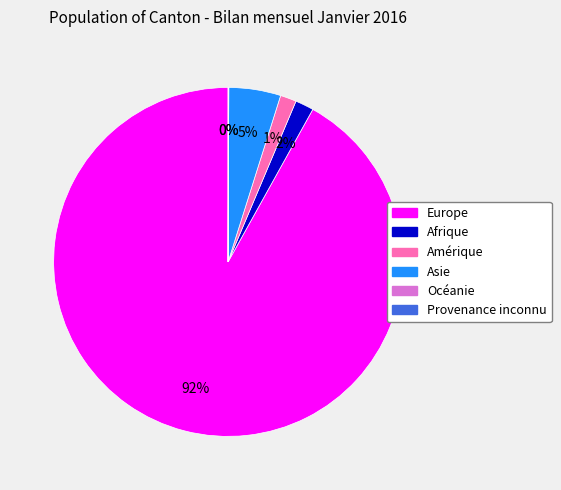

Do Afrique and Europe together represent more than half of the pie?

Yes